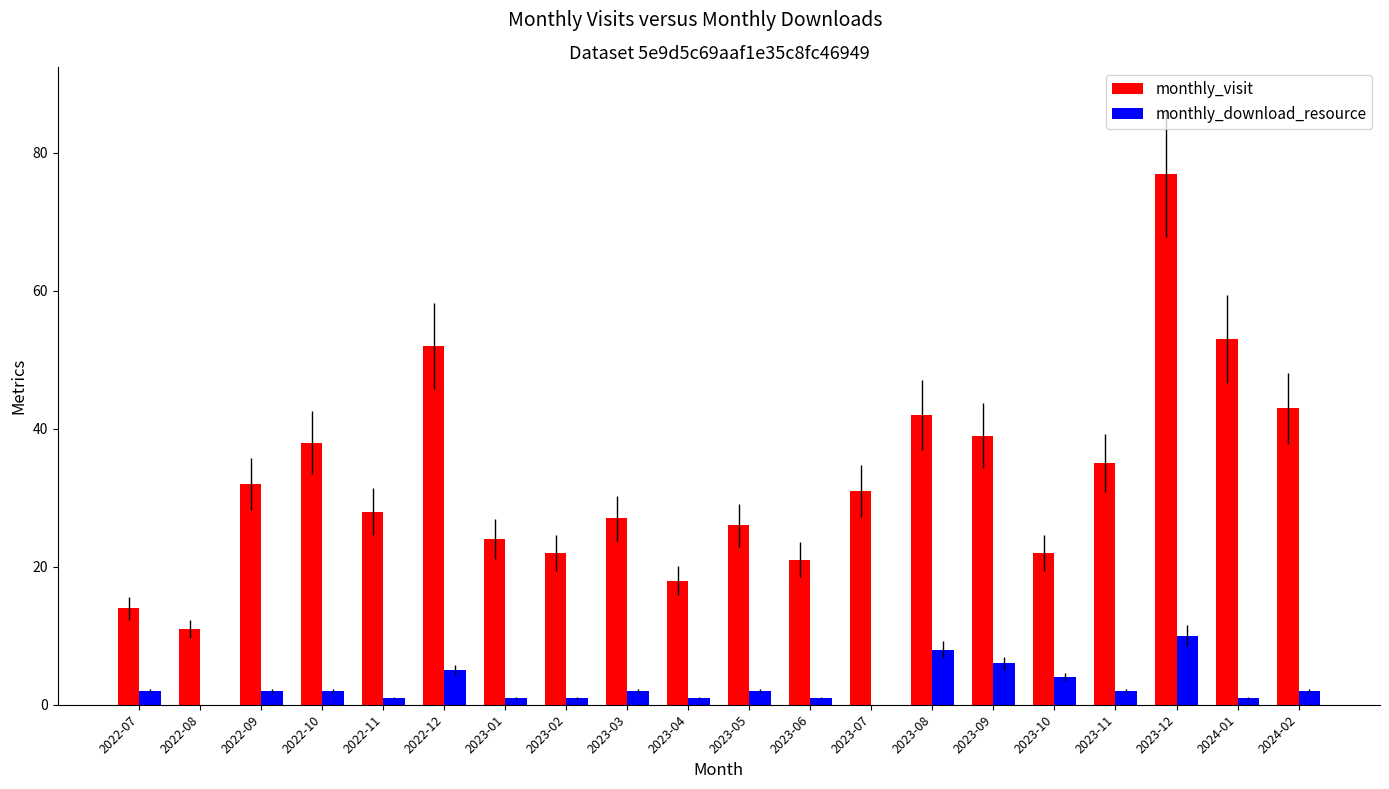

Read the monthly_download_resource value at 2023-08.

8